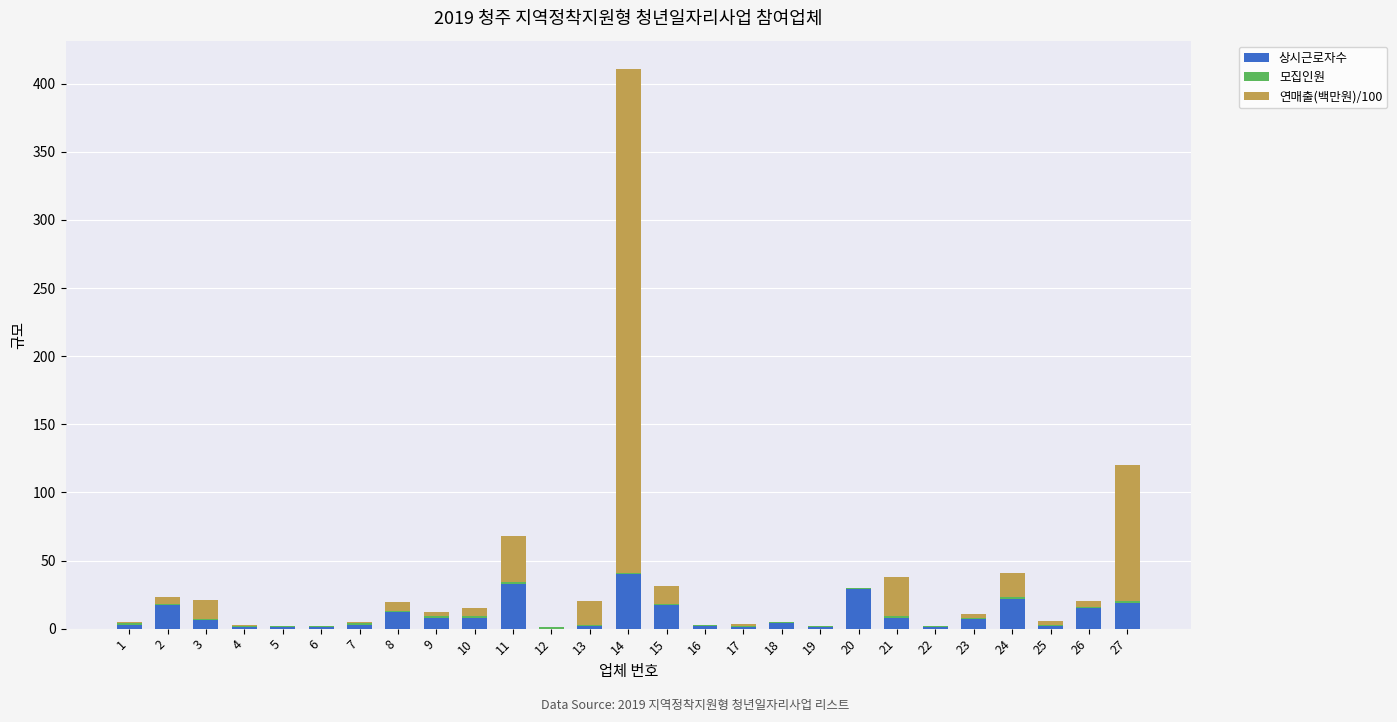

What is the maximum value for 상시근로자수?

40.0